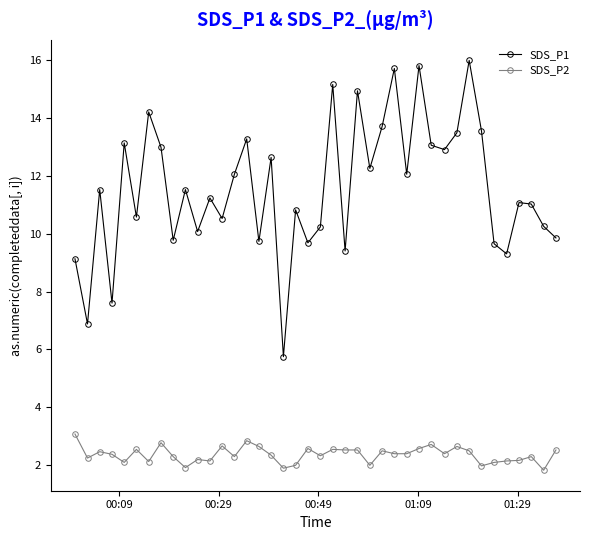

True or false: SDS_P1 and SDS_P2 cross at least once.

False